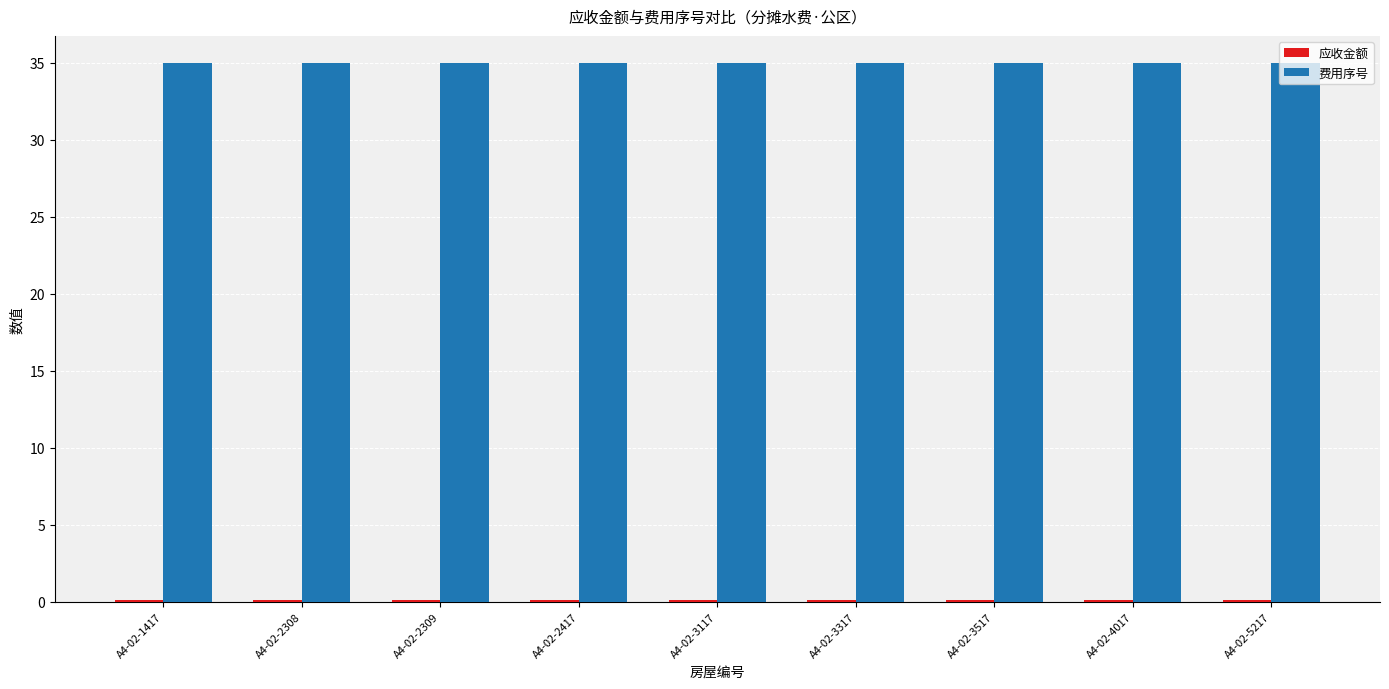

Is it true that 费用序号 equals 18.6 at A4-02-2309?

False